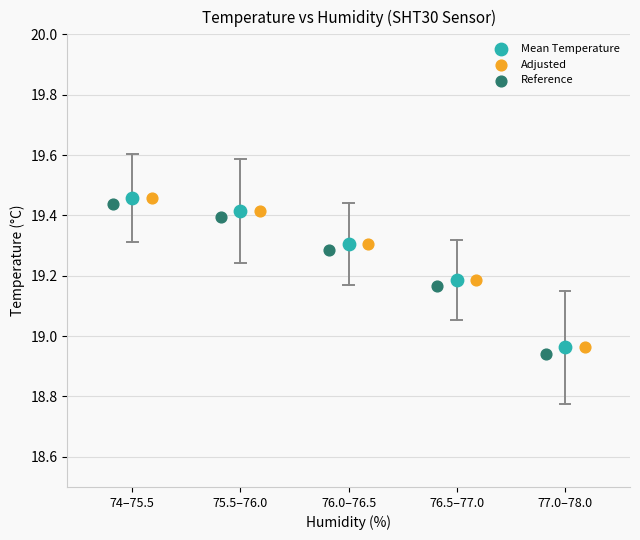

What are all the series names shown in the legend?

Mean Temperature, Adjusted, Reference